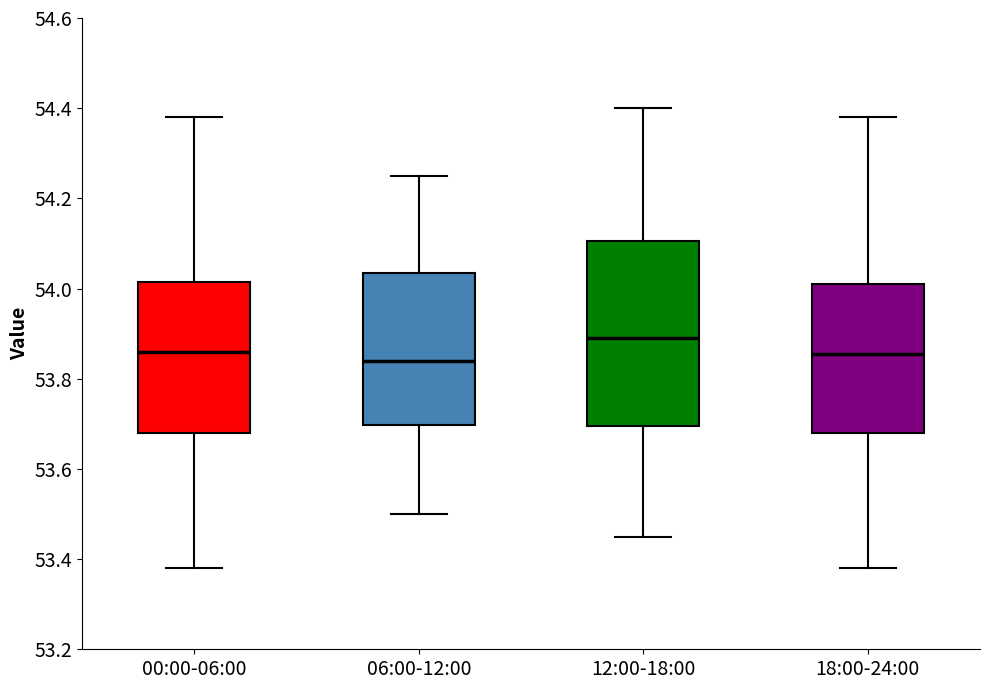

Which box's median line is the highest?

12:00-18:00